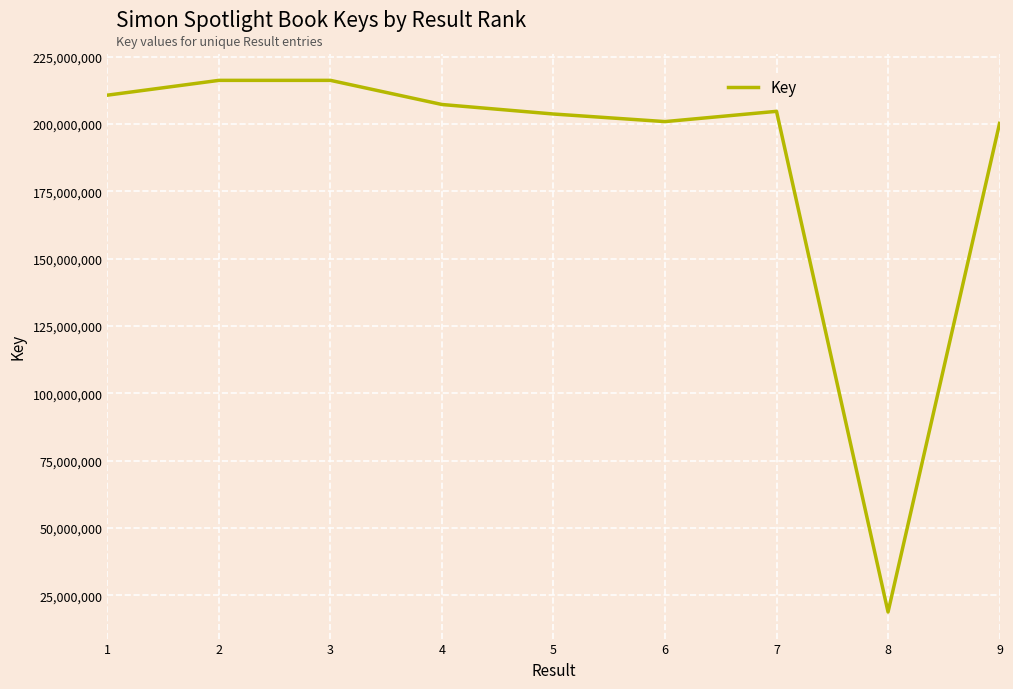

Is it true that the value at 4 is 78440407?

False